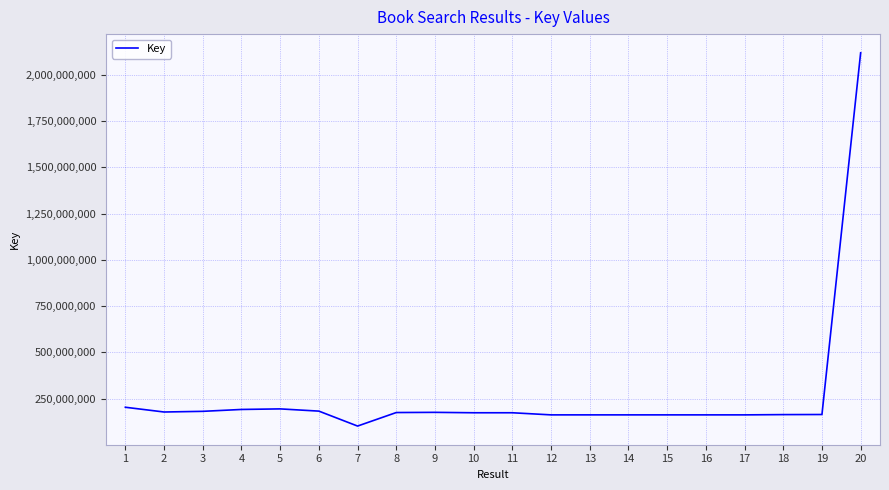

What value does the data have at 18?

162968420